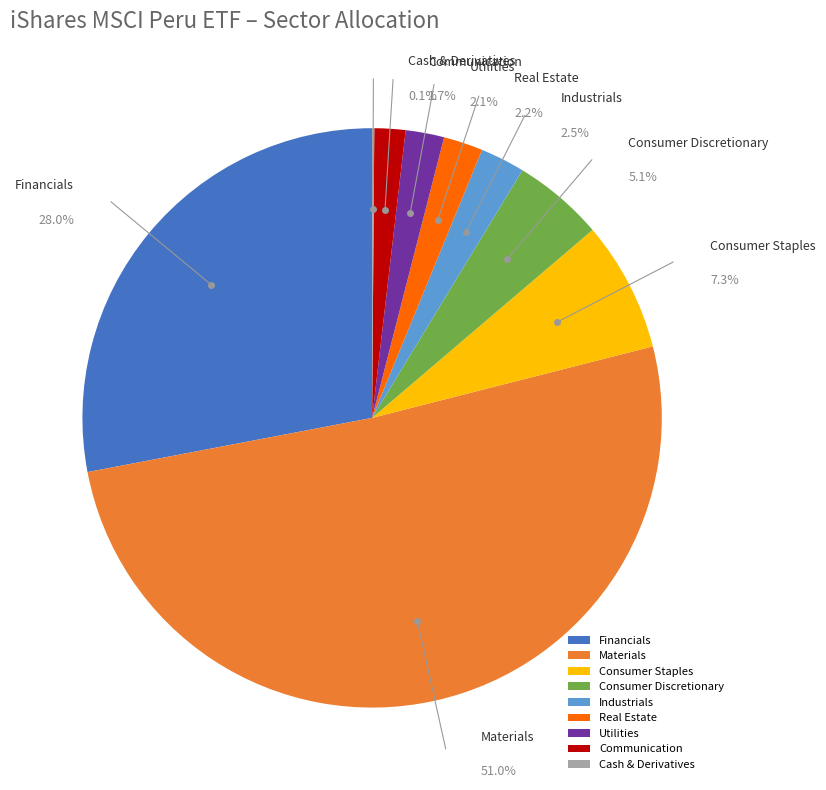

True or false: Consumer Discretionary accounts for 19% of the total.

False